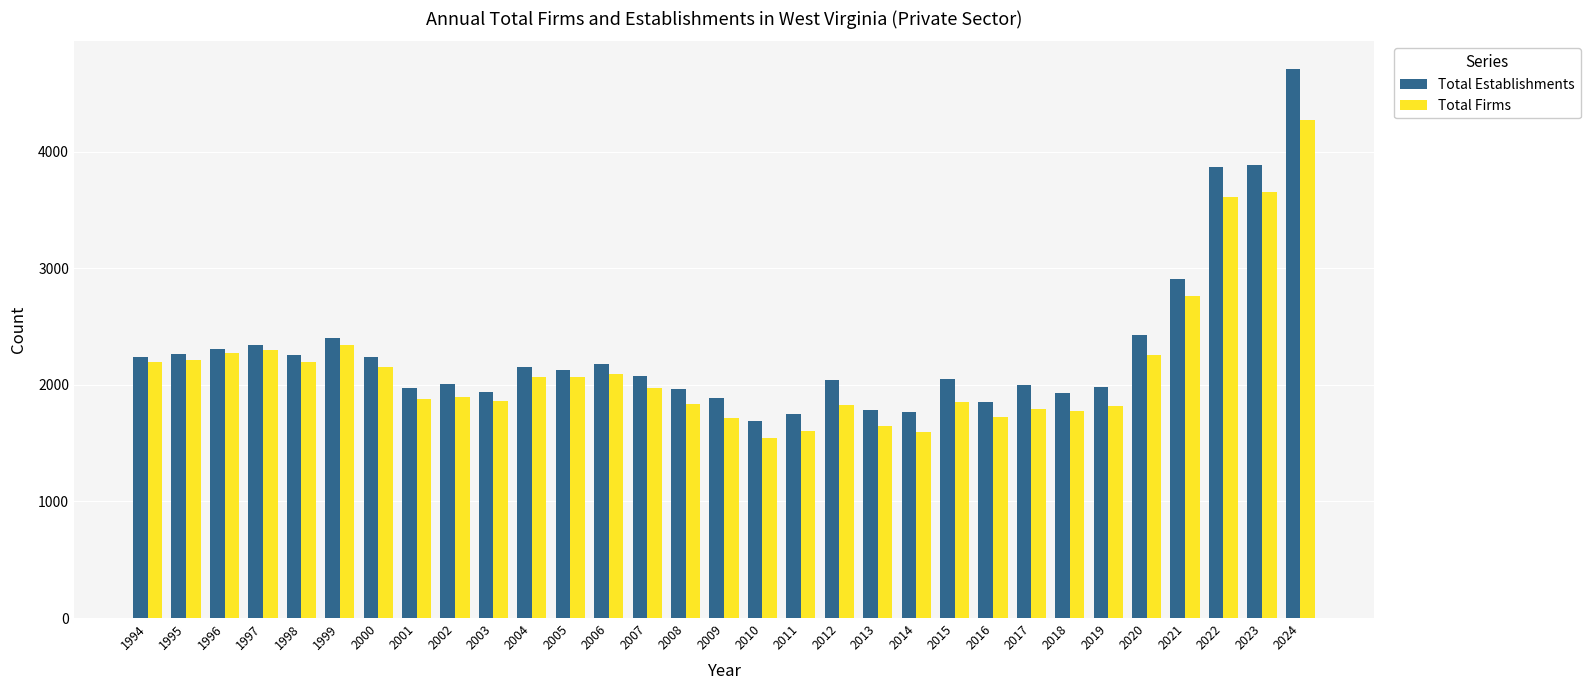

At which category is the sum across all series the highest?

2024